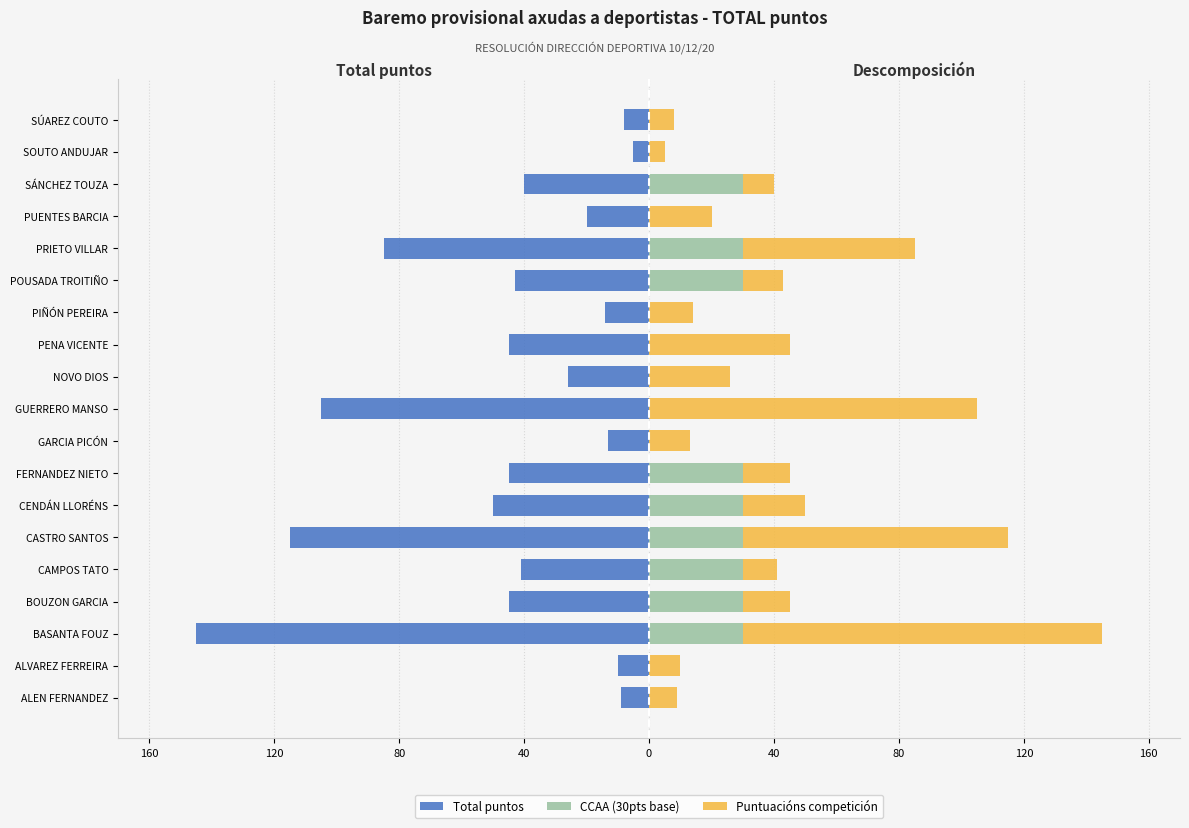

What are all the series names shown in the legend?

Total puntos, CCAA (30pts base), Puntuacións competición